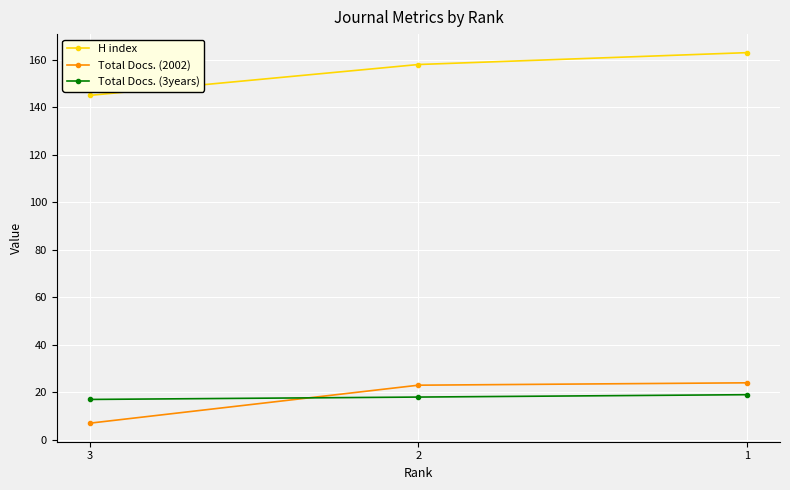

Which category has the highest value in the H index series?

1